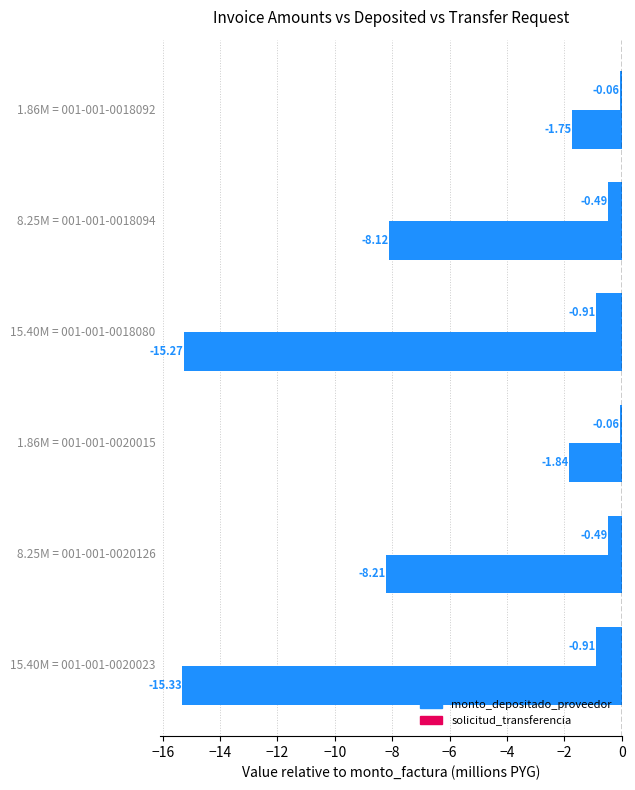

Reading right to left, transcribe all the data shown in this chart.

monto_depositado_proveedor: -0.1	-0.5	-0.9	-0.1	-0.5	-0.9
solicitud_transferencia: -1.7	-8.1	-15.3	-1.8	-8.2	-15.3